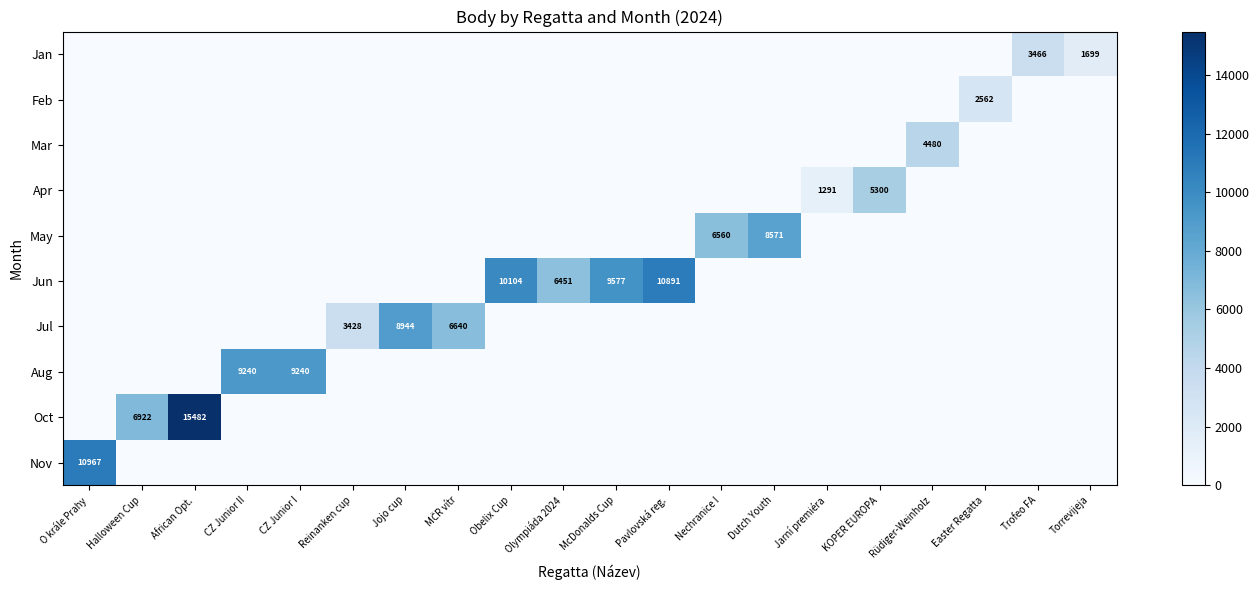

What is the difference between the highest and lowest values at Reinanken cup?

3428